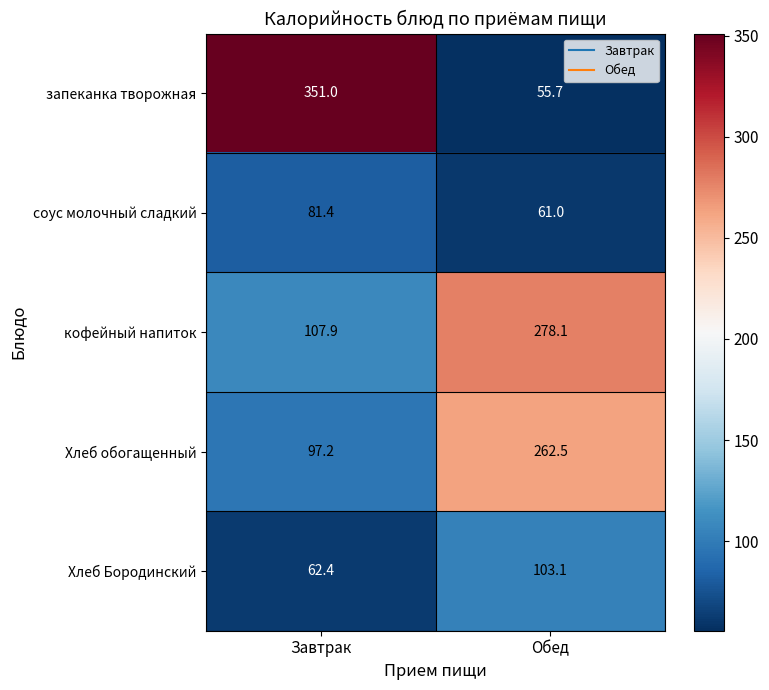

True or false: кофейный напиток has a value of 161.7 at Завтрак.

False